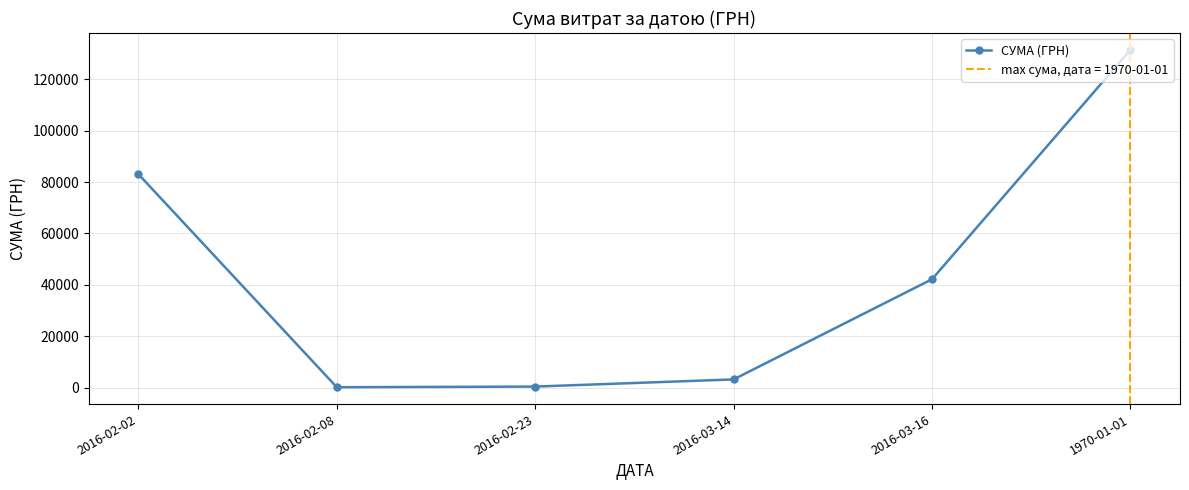

Reading left to right, list all the values displayed in this chart.

2016-02-02=83112.8	2016-02-08=135.7	2016-02-23=385.1	2016-03-14=3171.2	2016-03-16=42181.1	1970-01-01=131491.2